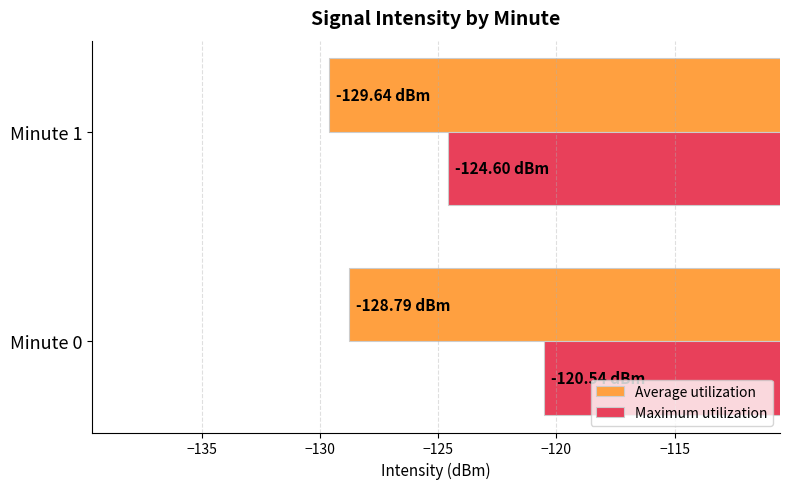

What is the difference between the highest and lowest values at Minute 1?

5.0